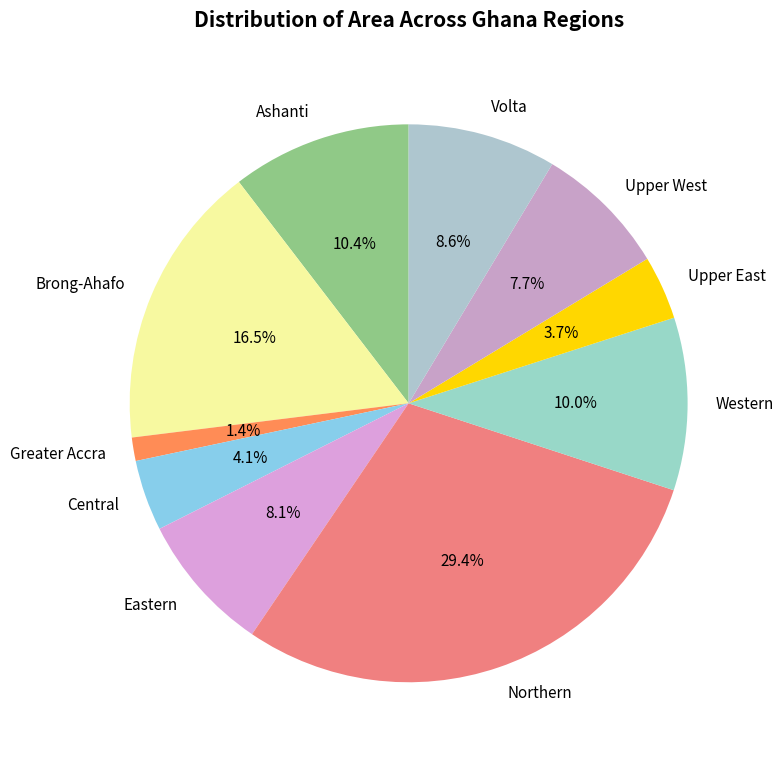

Is it true that Upper East is 4% of the pie?

True